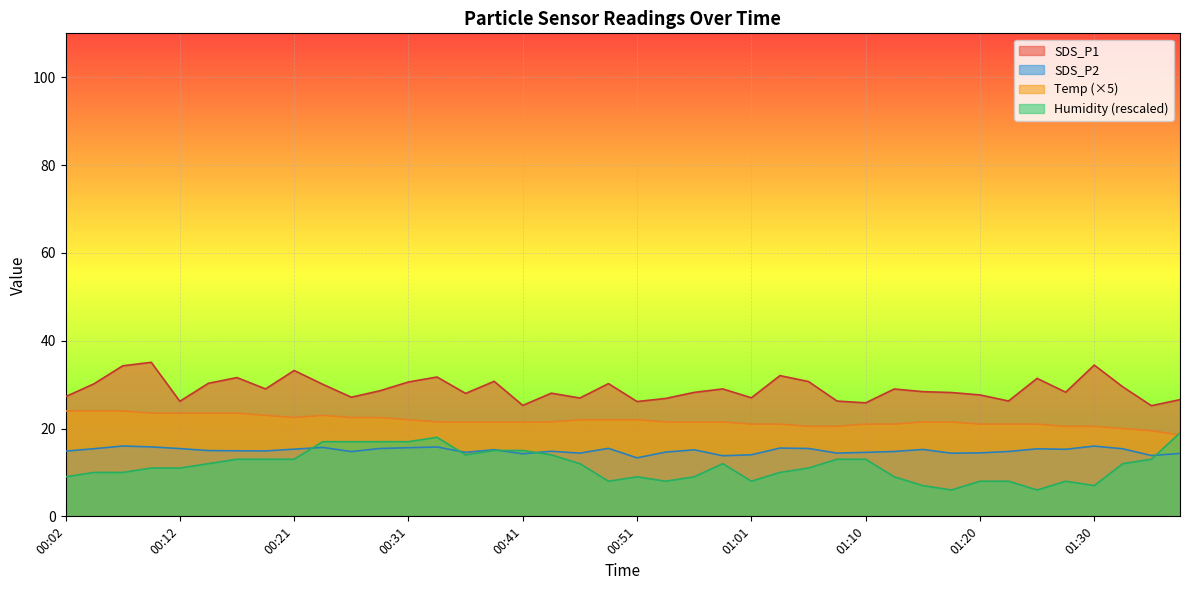

The SDS_P1 series shows 38.4 at 00:19. True or false?

False